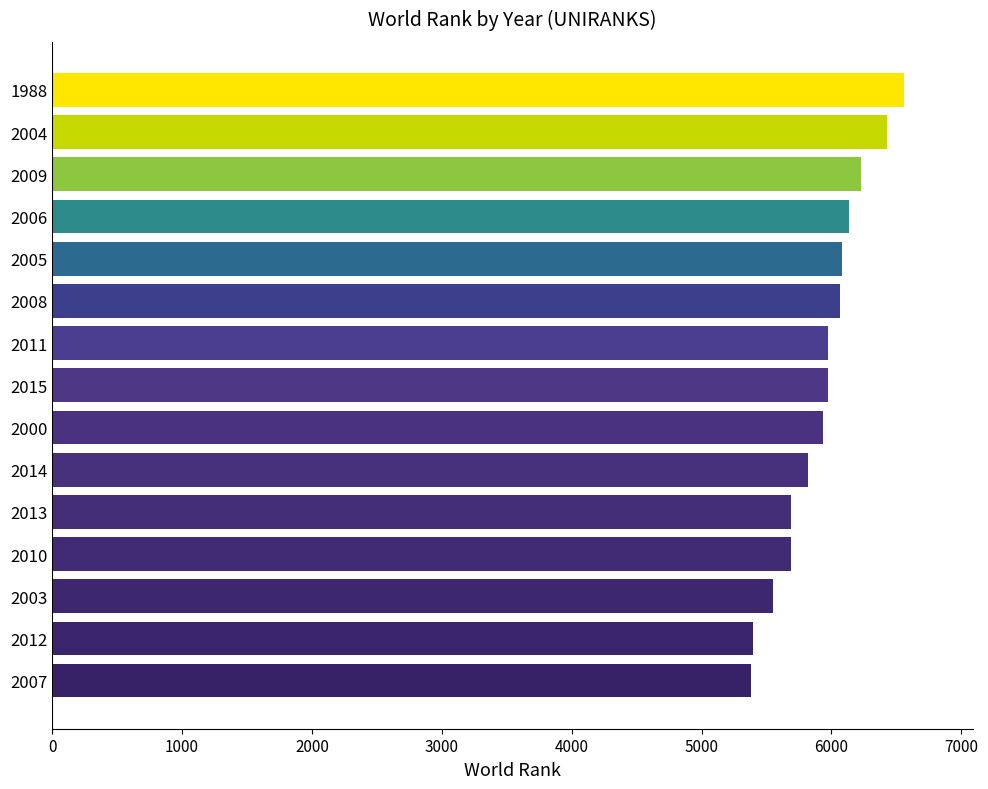

What is the label of the 1st bar from the bottom?

2007